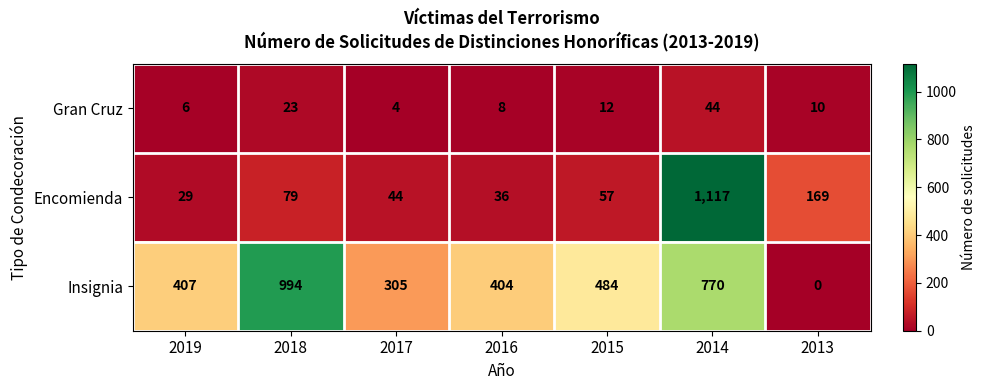

Reading right to left, list all the values displayed in this chart.

Gran Cruz: 2013=10	2014=44	2015=12	2016=8	2017=4	2018=23	2019=6
Encomienda: 2013=169	2014=1117	2015=57	2016=36	2017=44	2018=79	2019=29
Insignia: 2013=0	2014=770	2015=484	2016=404	2017=305	2018=994	2019=407